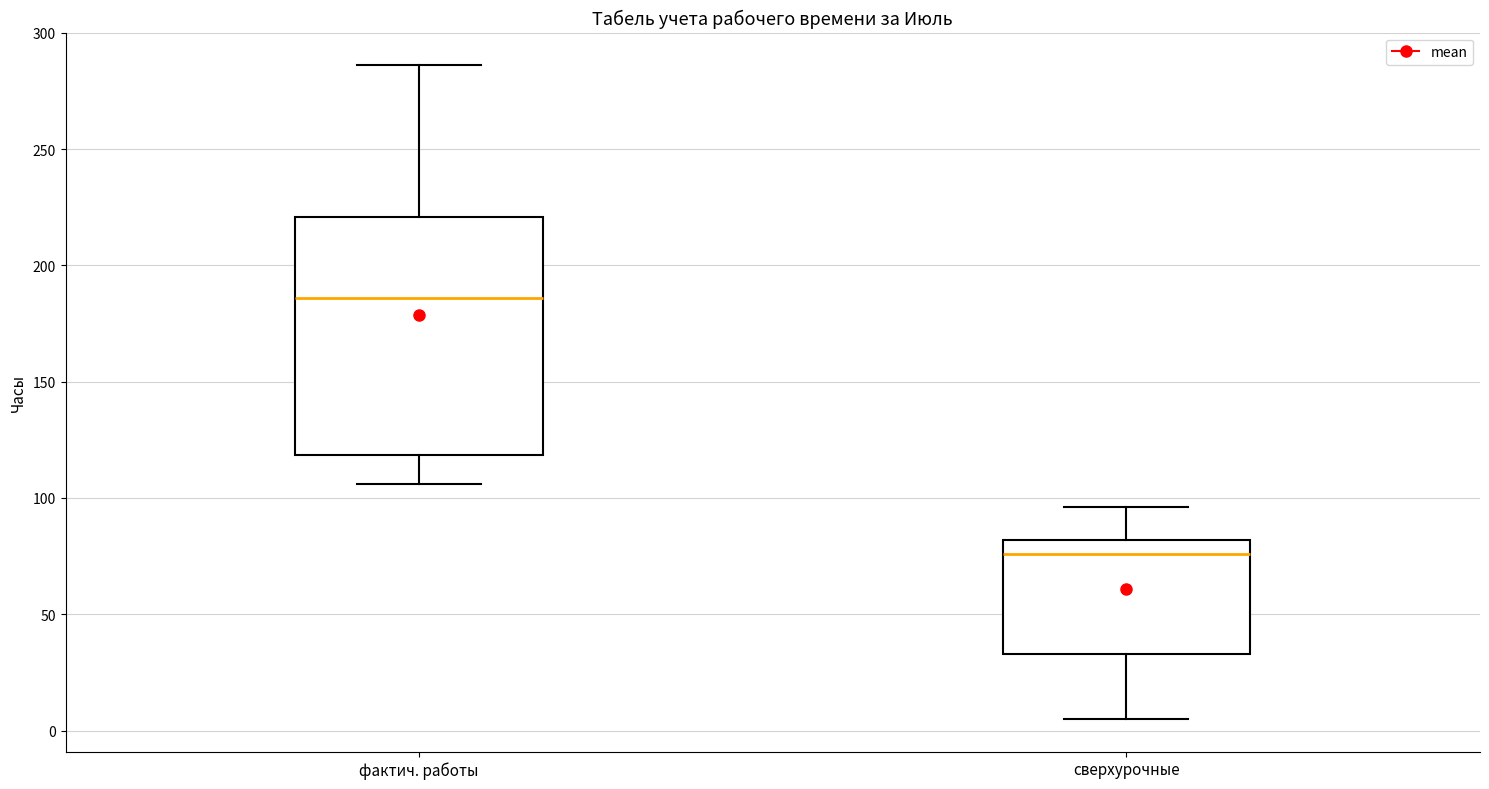

Where is the upper edge of the box for фактич. работы on the y-axis? The values are not printed on the chart, so give them approximately, as read against the axis.

220